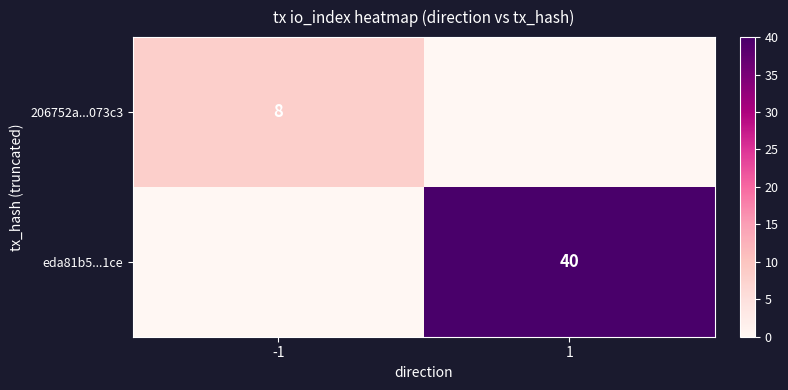

Is it true that eda81b5...1ce equals 40 at 1?

True